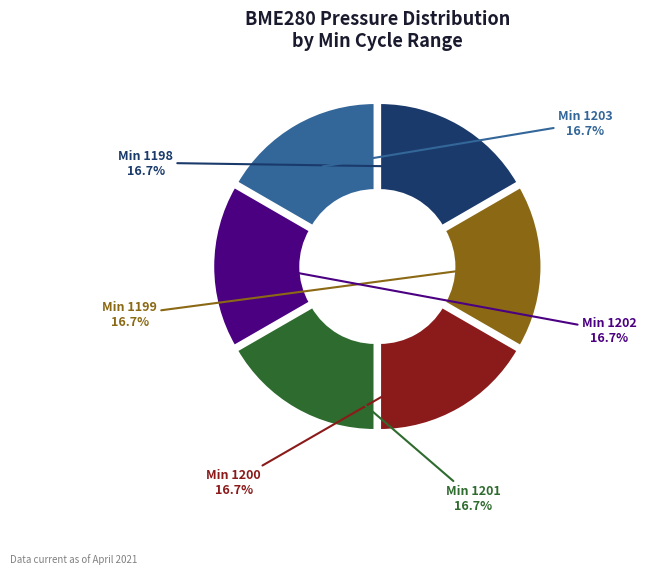

Does any single category account for the majority?

No